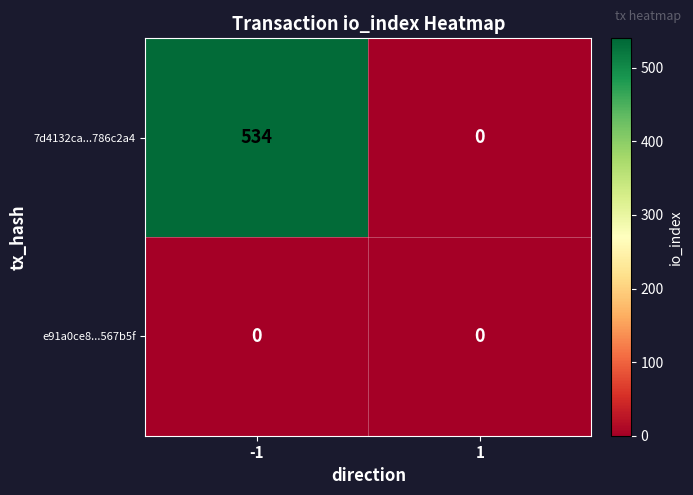

What is the difference between the 7d4132ca...786c2a4 values at -1 and 1?

534